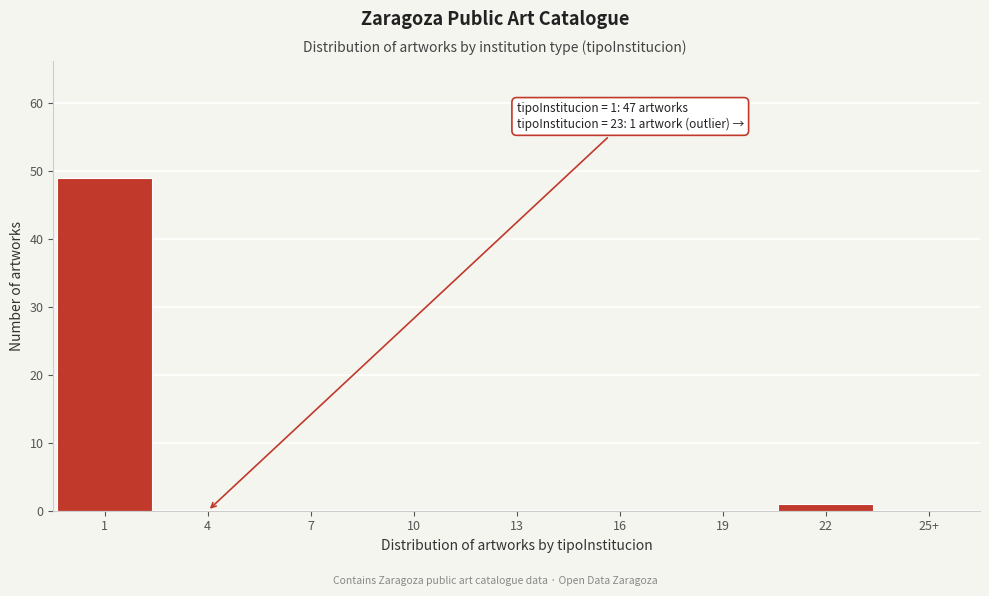

Reading left to right, what are all the values shown in this chart?

1=49	4=0	7=0	10=0	13=0	16=0	19=0	22=1	25+=0